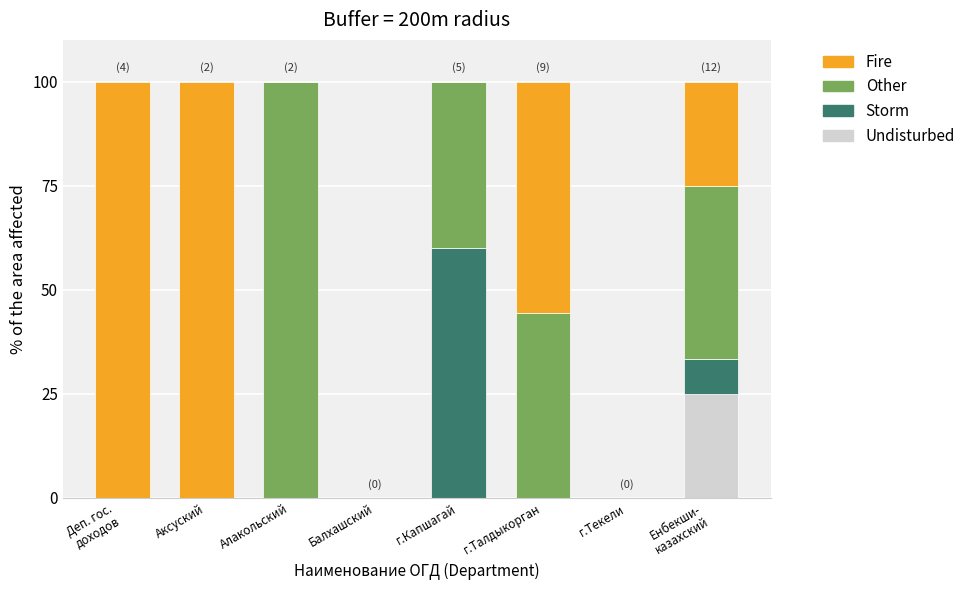

How many series are shown in this chart?

4